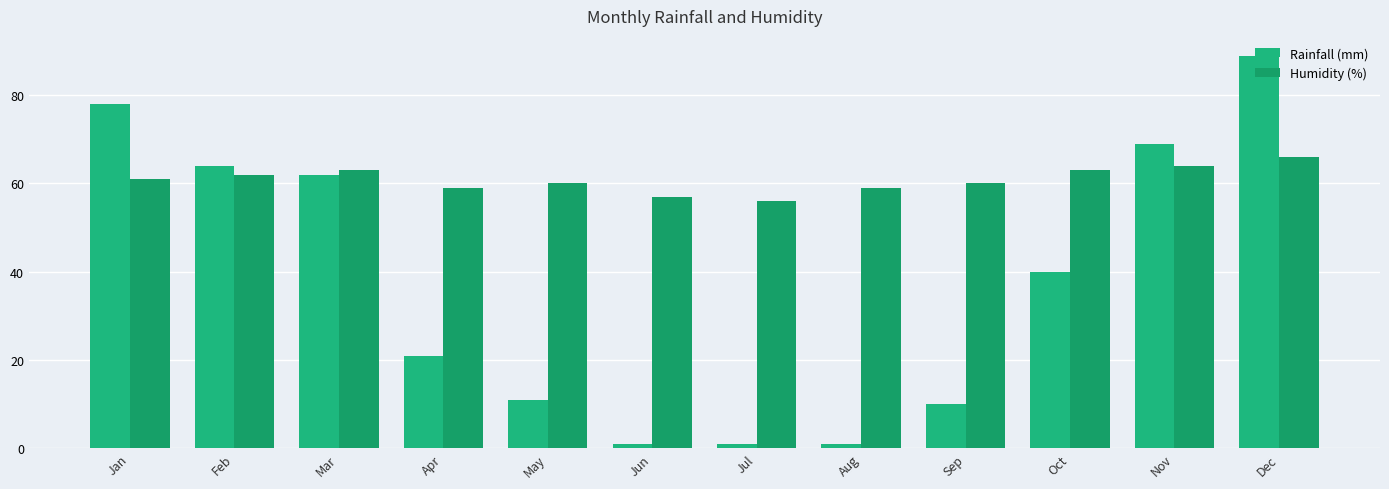

At which category is the sum across all series the highest?

Dec